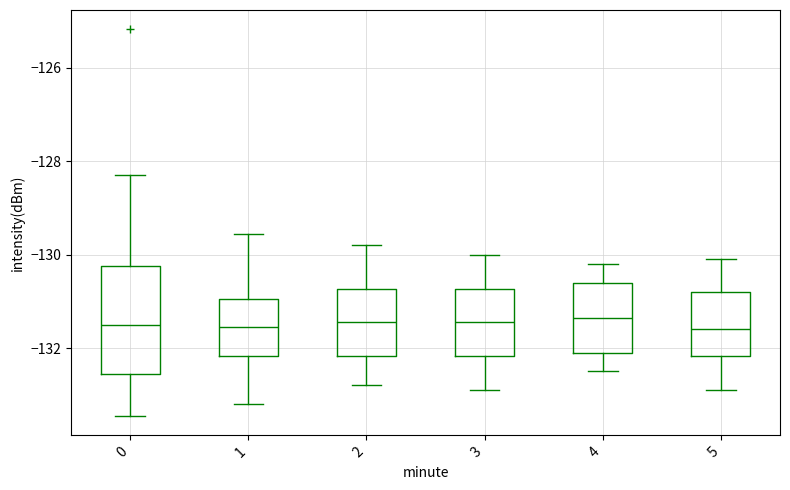

Reading left to right, transcribe this box plot: for each box, give where its median line is, the range the box spans, and where its two whiskers end, as read against the y-axis. The values are not printed on the chart, so give them approximately, as read against the axis.

0: median -131.6, box -132.6 to -130.2, whiskers -133.4 to -128.2
1: median -131.6, box -132.2 to -131.0, whiskers -133.2 to -129.6
2: median -131.4, box -132.2 to -130.8, whiskers -132.8 to -129.8
3: median -131.4, box -132.2 to -130.8, whiskers -132.8 to -130.0
4: median -131.4, box -132.0 to -130.6, whiskers -132.4 to -130.2
5: median -131.6, box -132.2 to -130.8, whiskers -132.8 to -130.0